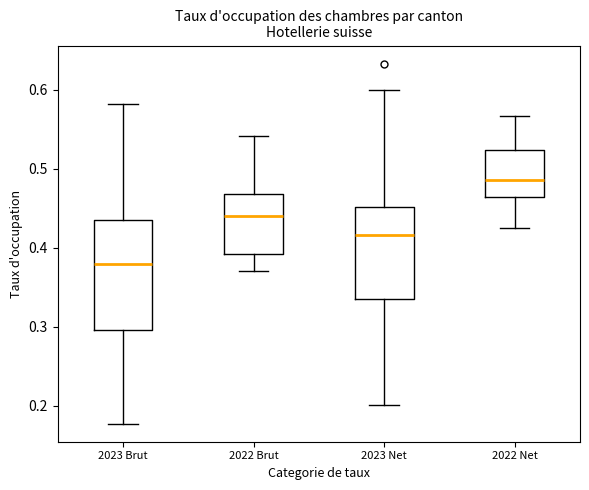

Where does the lower whisker of the box for 2022 Brut end on the y-axis? The values are not printed on the chart, so give them approximately, as read against the axis.

0.37